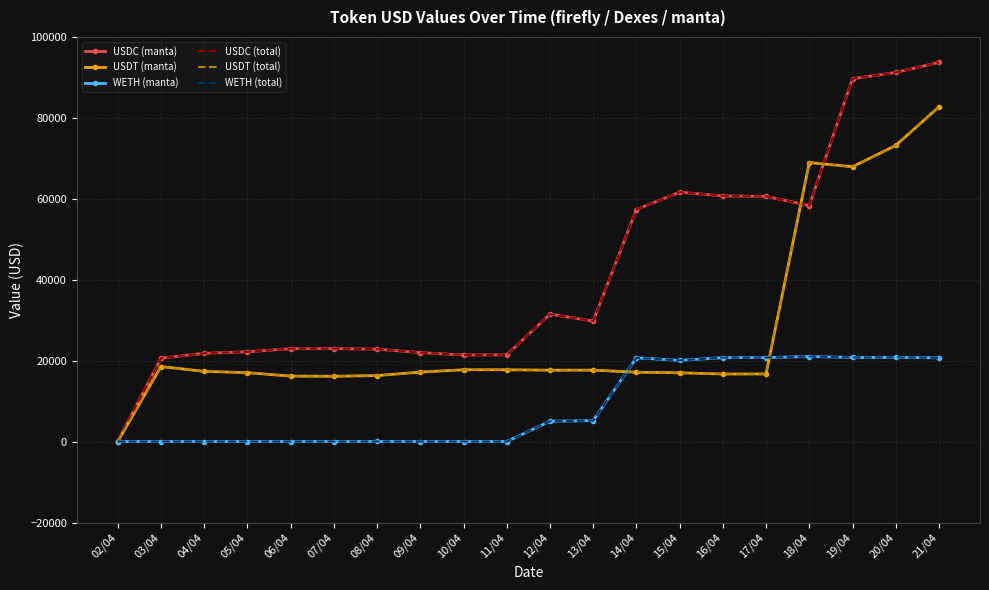

What is the difference between the second highest and second lowest values in the USDT (manta) series?

57022.0